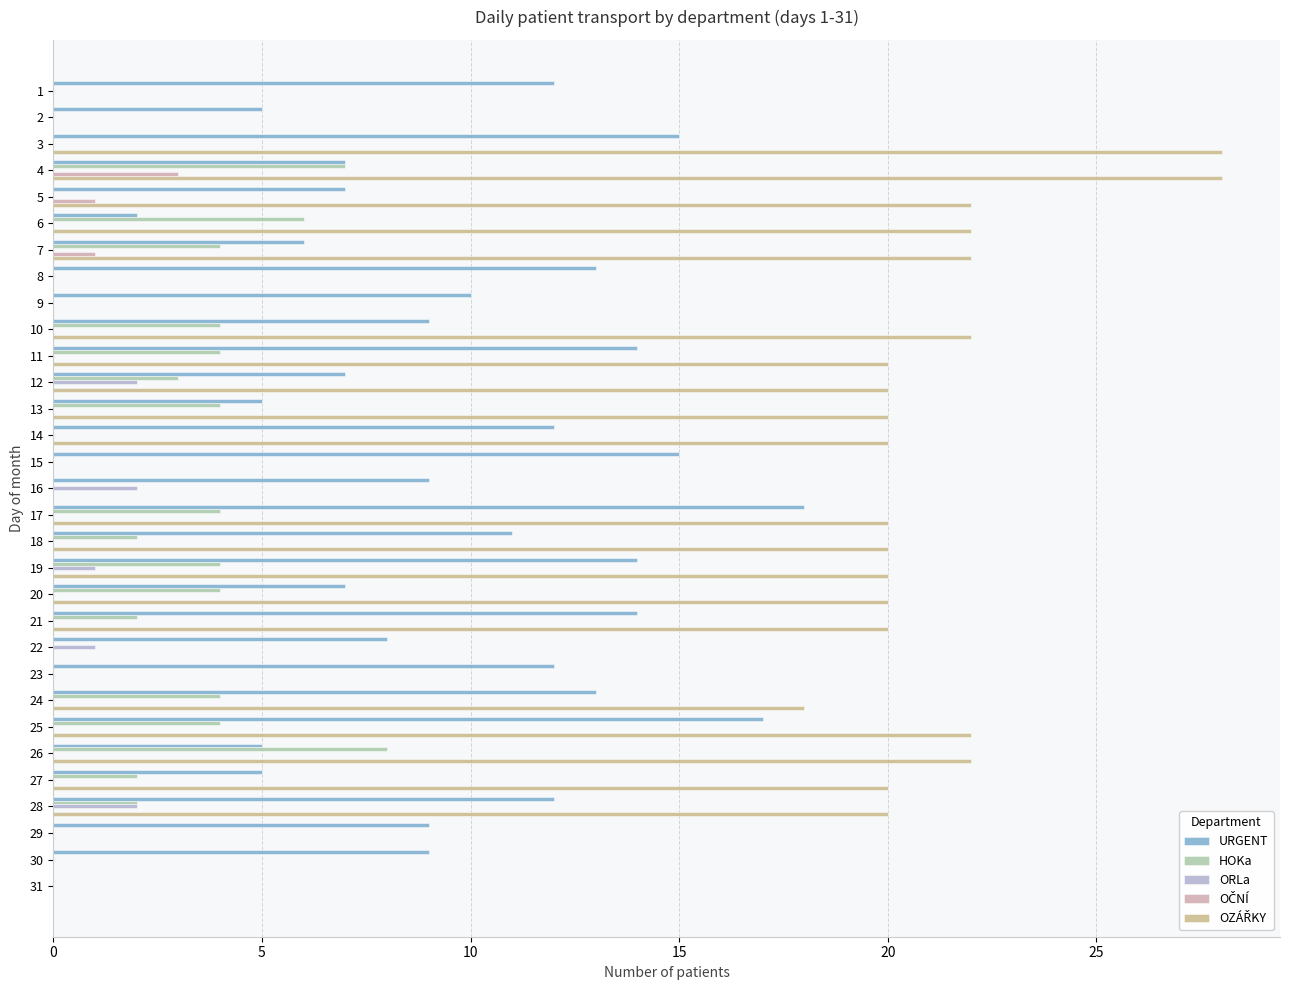

The value of URGENT at 9 is 7. True or false?

False